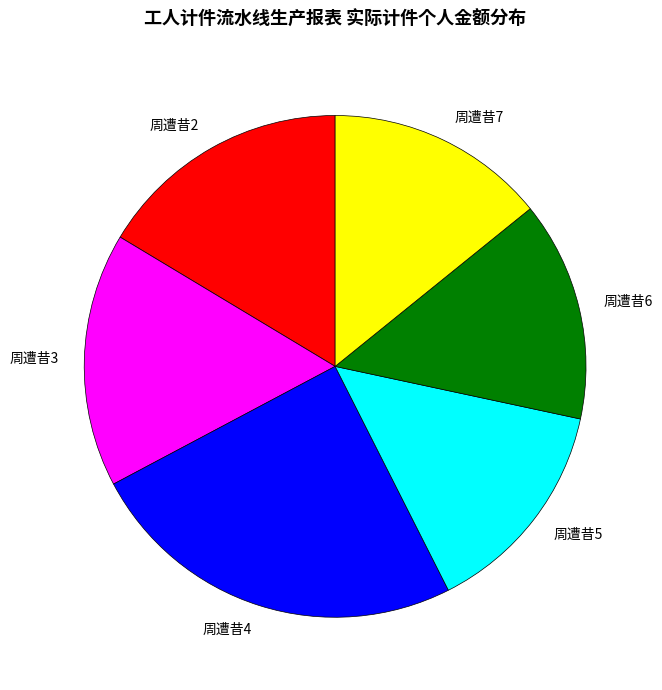

Combined, do 周遭昔5 and 周遭昔4 account for over 50%?

No